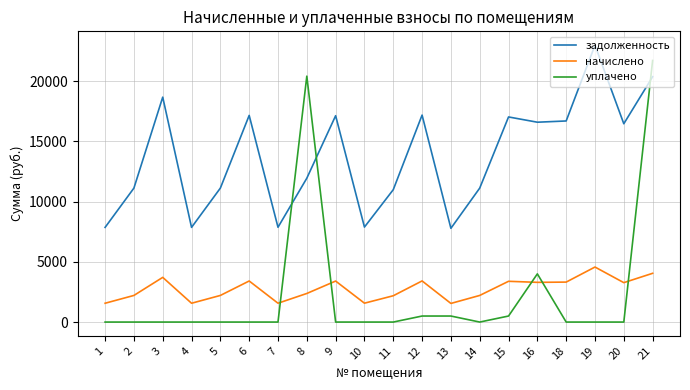

True or false: уплачено and задолженность intersect in this chart.

True